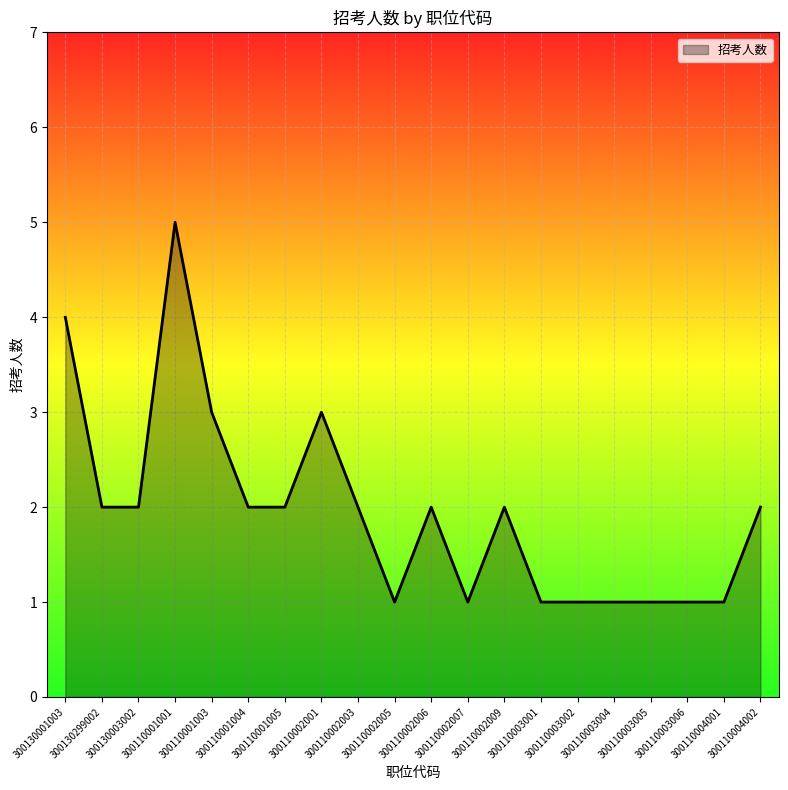

What is the greatest value displayed?

5